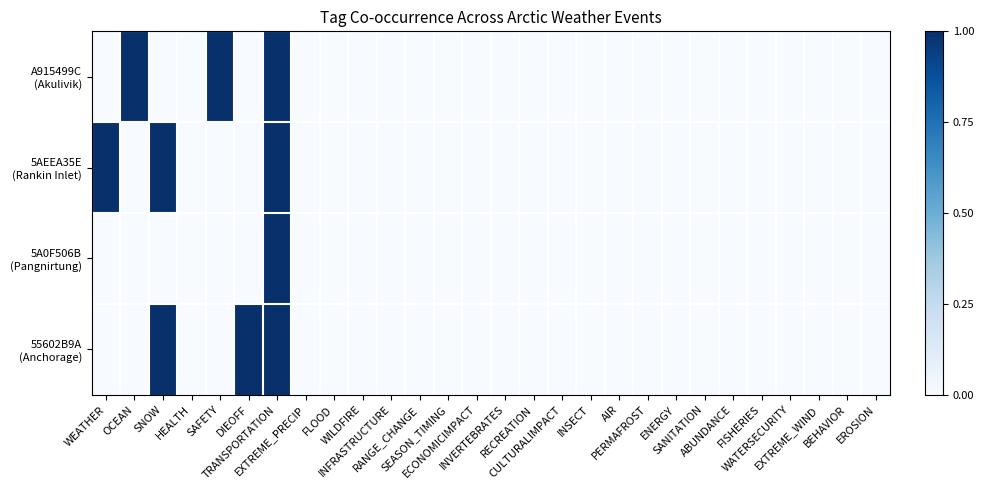

Which series has the largest total across all categories?

A915499C (Akulivik)